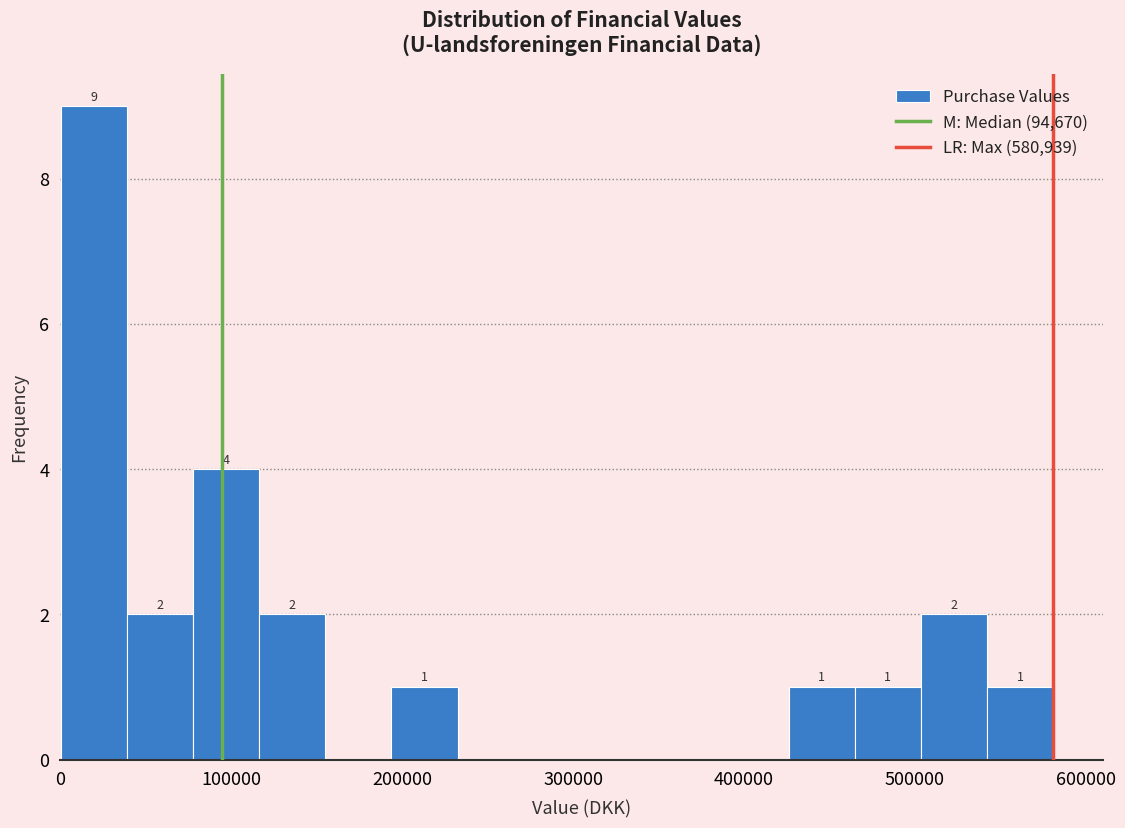

Read against the x-axis, roughly where is the centre of the tallest bar?

20000